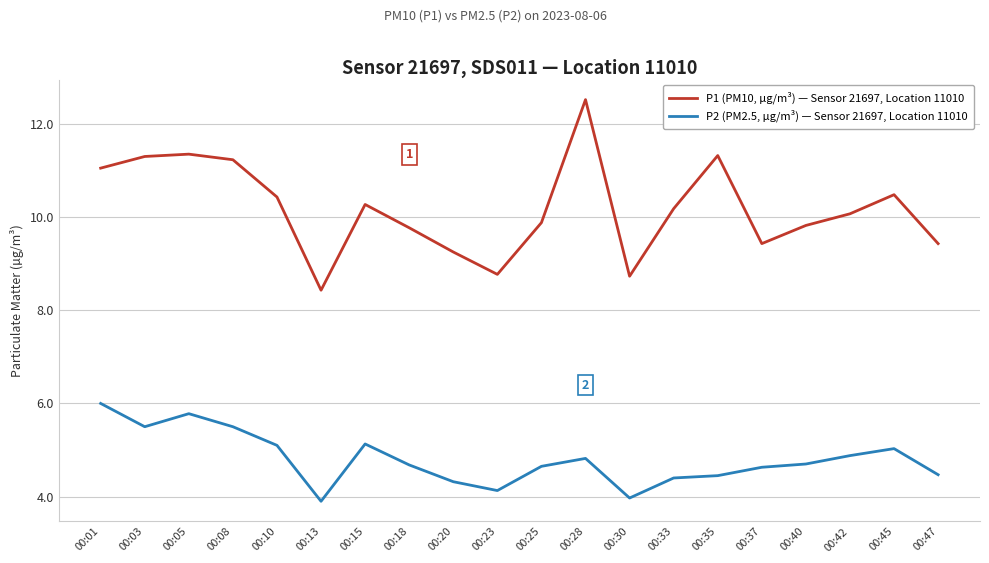

At how many categories does at least one series exceed 3?

20